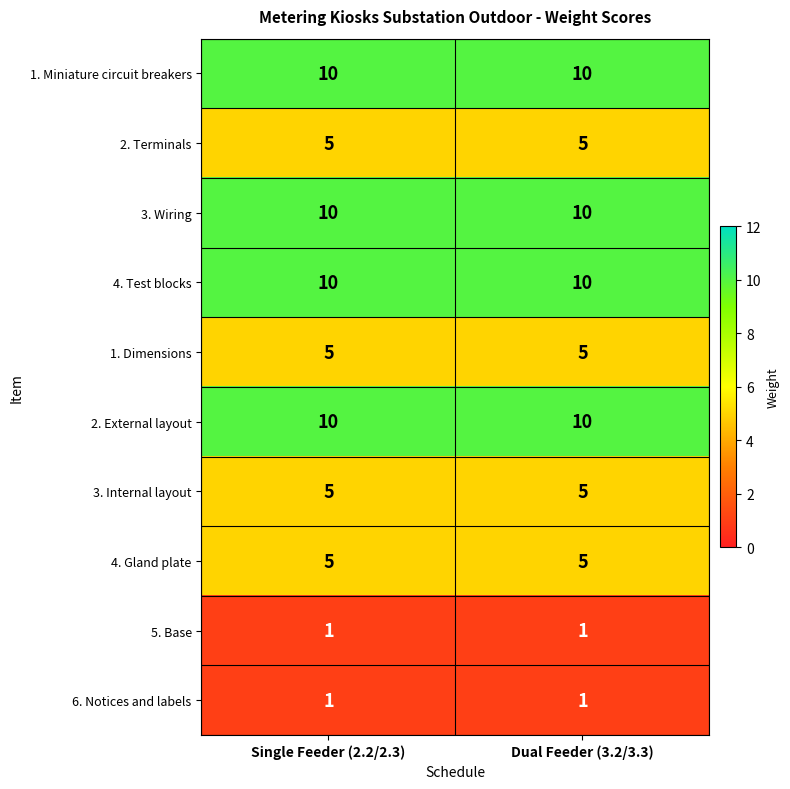

What is the total value across all series at Dual Feeder (3.2/3.3)?

62